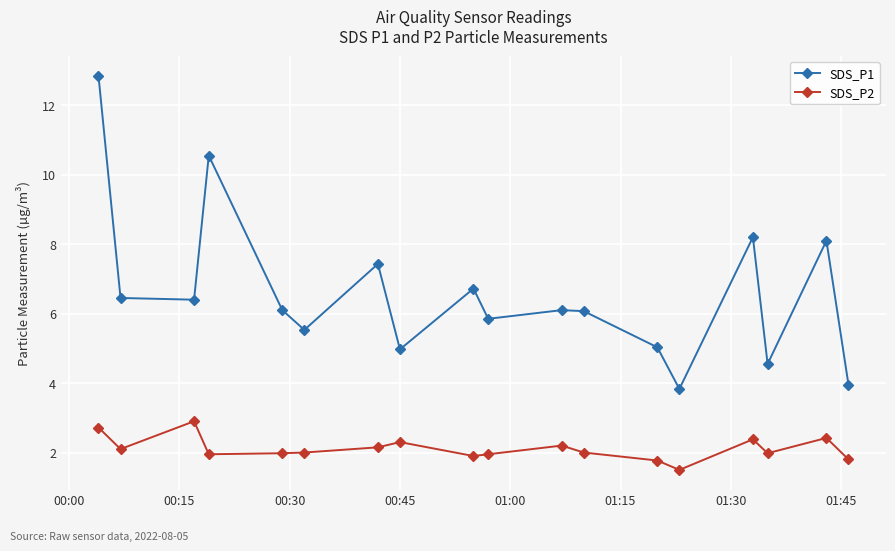

Which series has the largest total across all categories?

SDS_P1